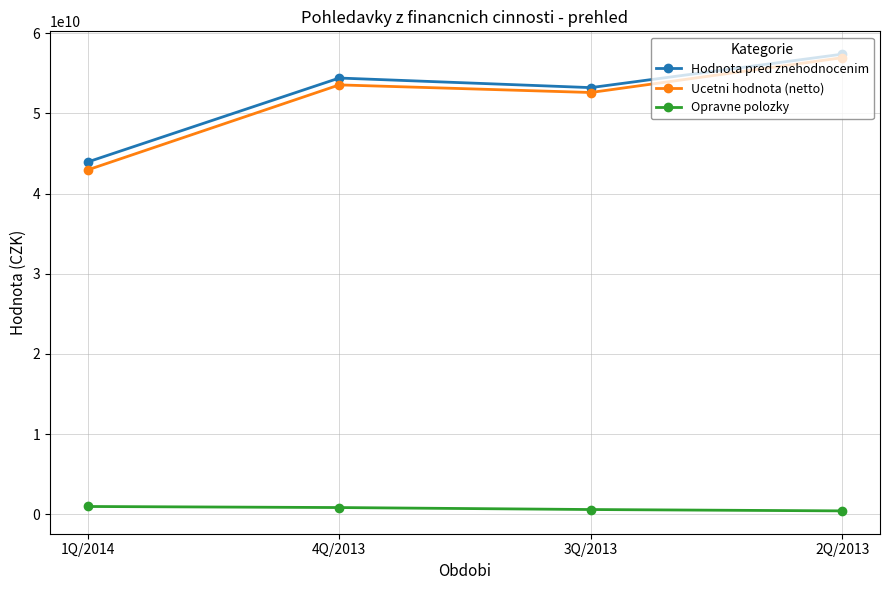

At which category does Hodnota pred znehodnocenim reach its first local valley?

3Q/2013